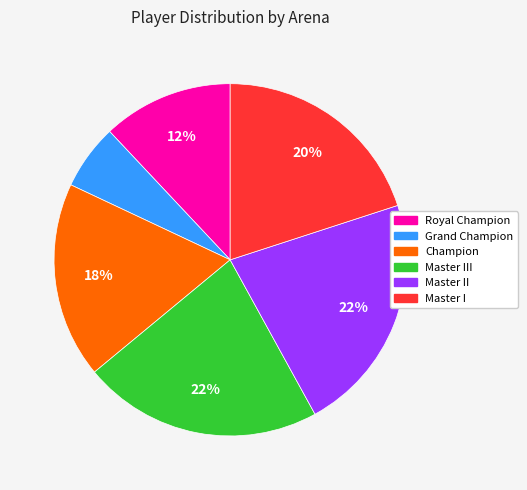

Does any single category account for the majority?

No